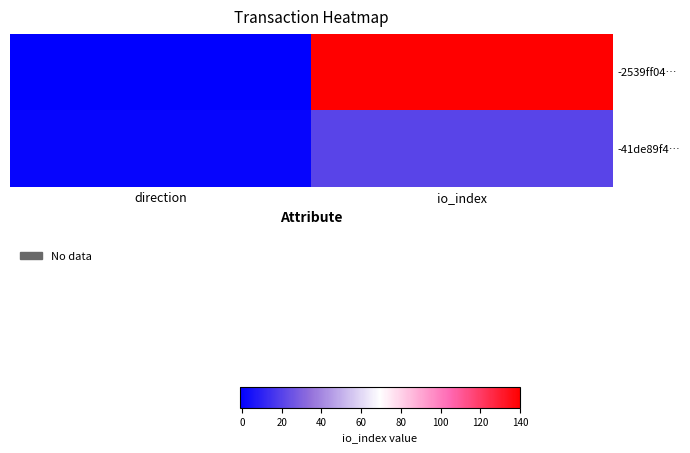

What is the spread (max minus min) of values at io_index?

119